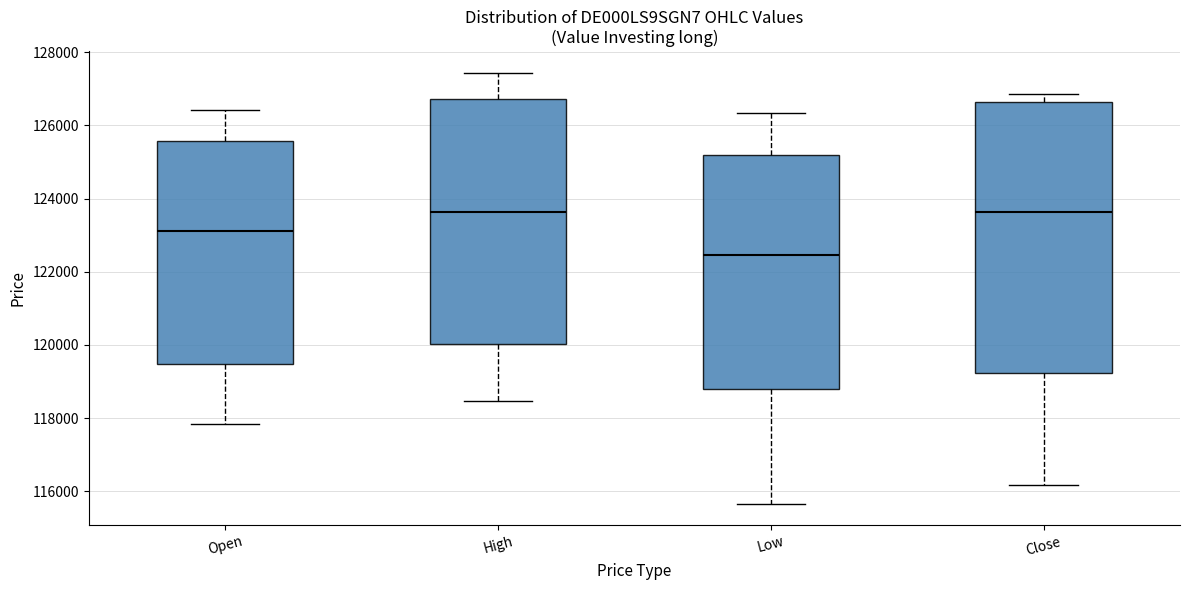

Reading left to right, transcribe this box plot: for each box, give where its median line is, the range the box spans, and where its two whiskers end, as read against the y-axis. The values are not printed on the chart, so give them approximately, as read against the axis.

Open: median 123200, box 119400 to 125600, whiskers 117800 to 126400
High: median 123600, box 120000 to 126800, whiskers 118400 to 127400
Low: median 122400, box 118800 to 125200, whiskers 115600 to 126400
Close: median 123600, box 119200 to 126600, whiskers 116200 to 126800